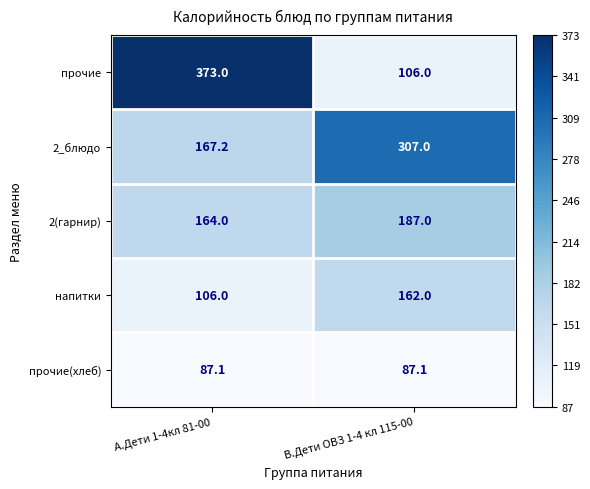

Read the прочие value at А.Дети 1-4кл 81-00.

373.0